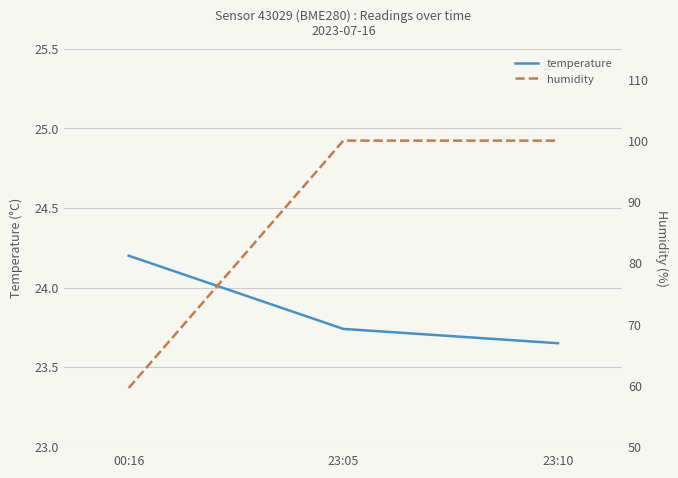

What are all the series names shown in the legend?

temperature, humidity